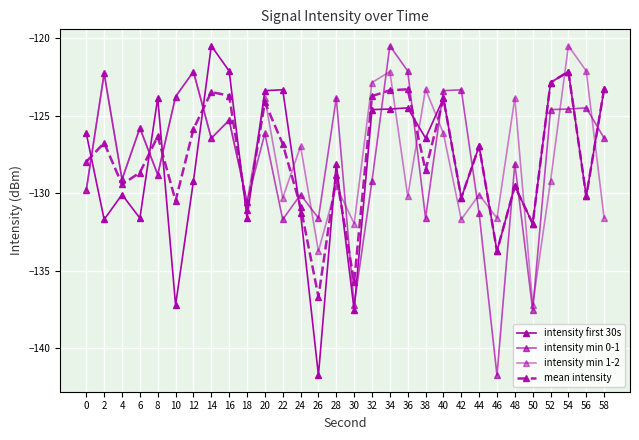

What is the difference between the highest and lowest values at 40?

2.8